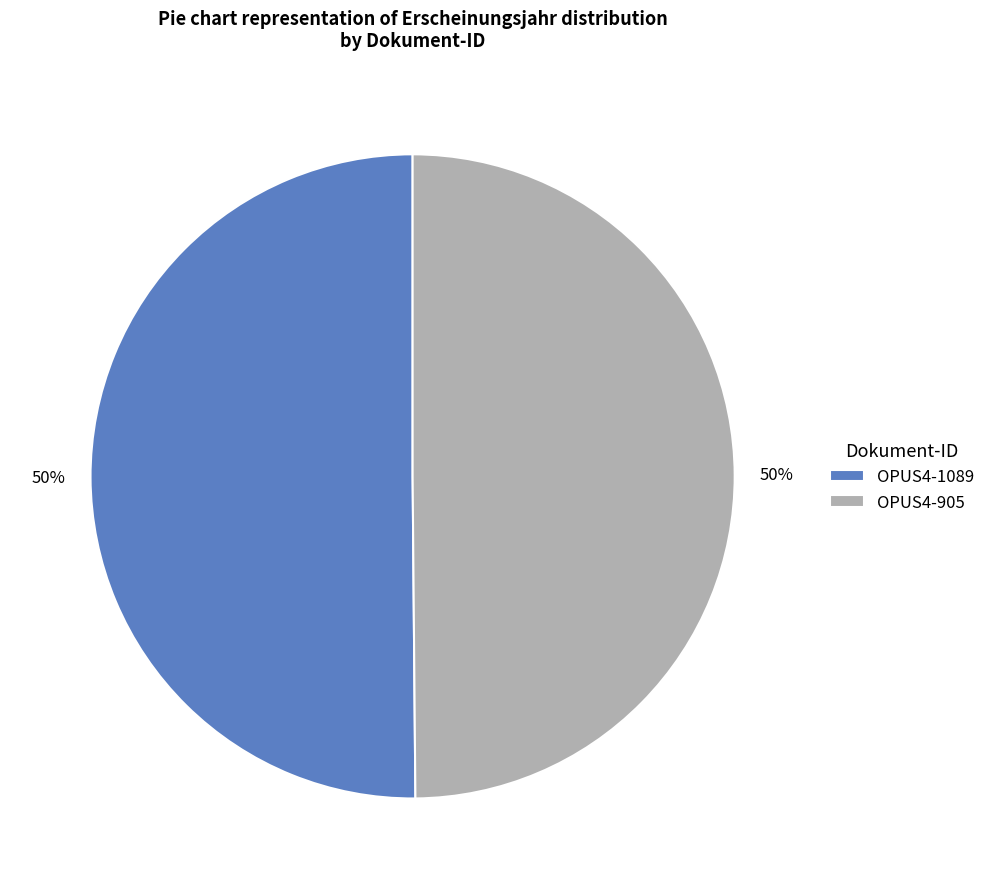

Do OPUS4-1089 and OPUS4-905 together represent more than half of the pie?

Yes